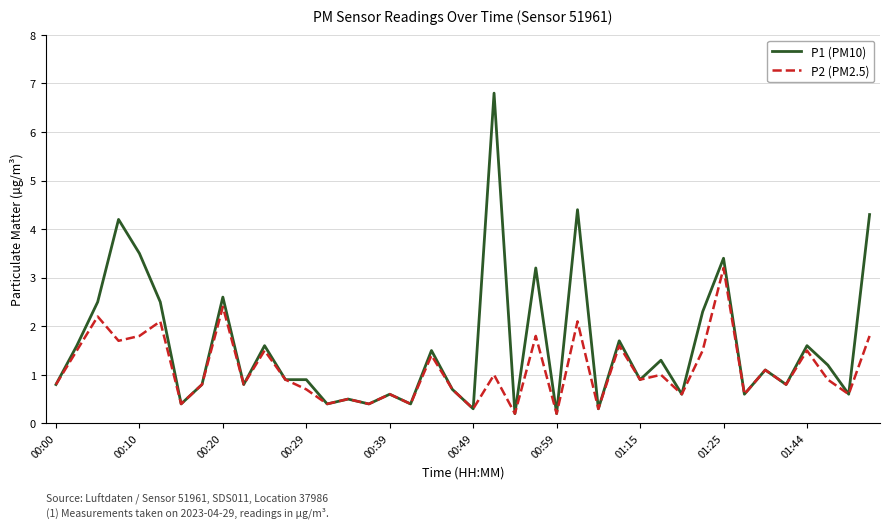

Which series has the largest total across all categories?

P1 (PM10)